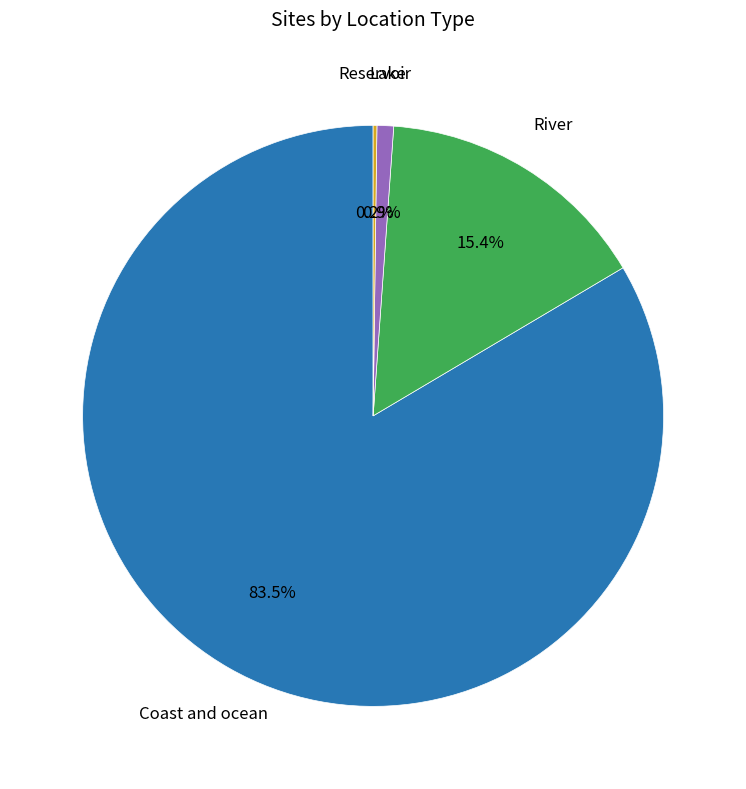

Is there a majority slice in this chart?

Yes